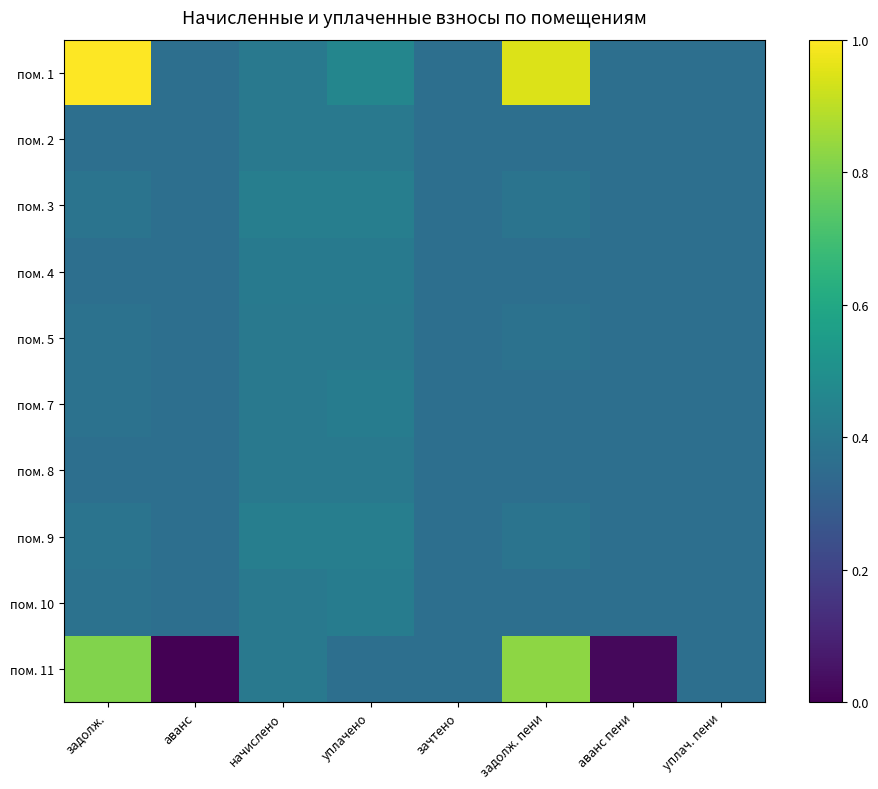

At which category is the sum across all series the highest?

задолж.